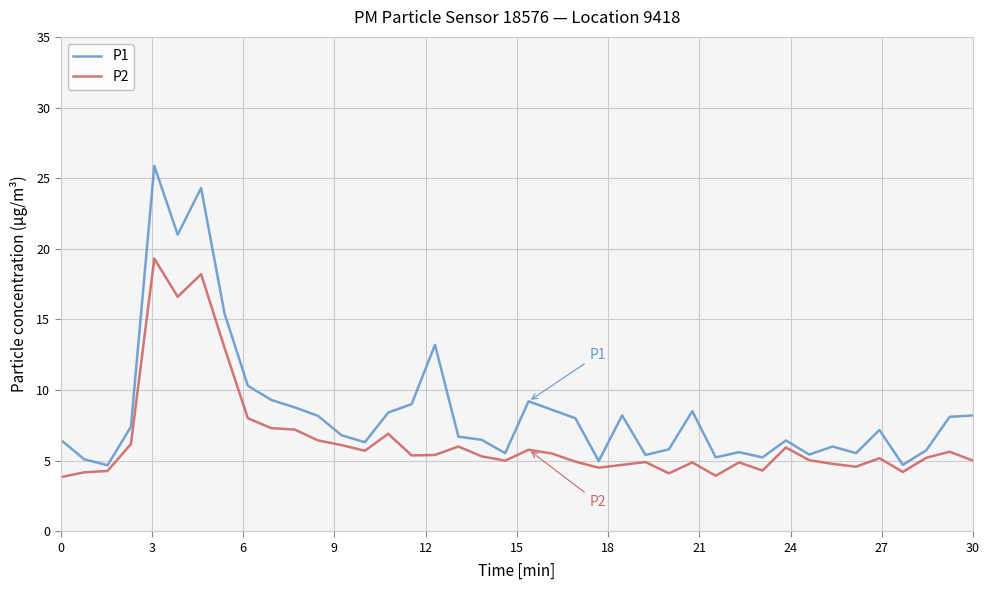

What is the greatest value displayed?

25.9